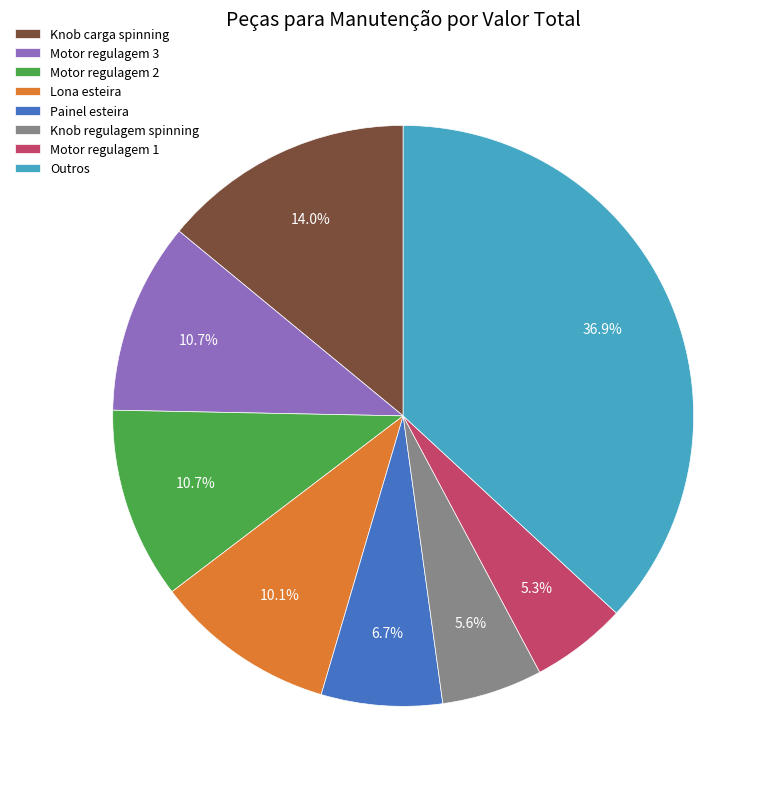

To the nearest percent, what is the average slice percentage?

12%